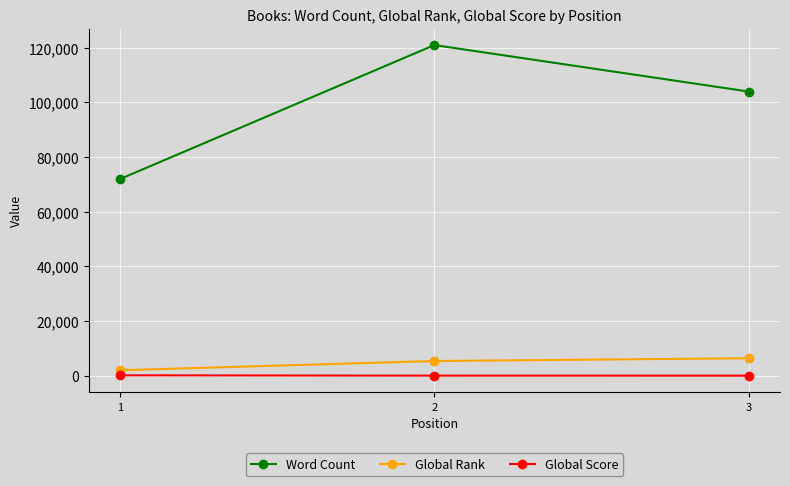

Count the Global Score values in the range 59 to 184.

3